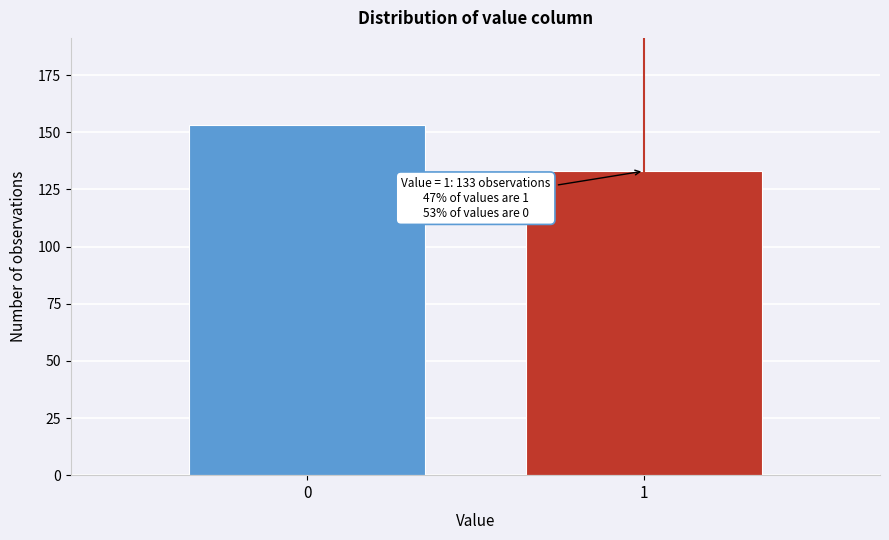

Reading left to right, what are all the values shown in this chart?

153	133